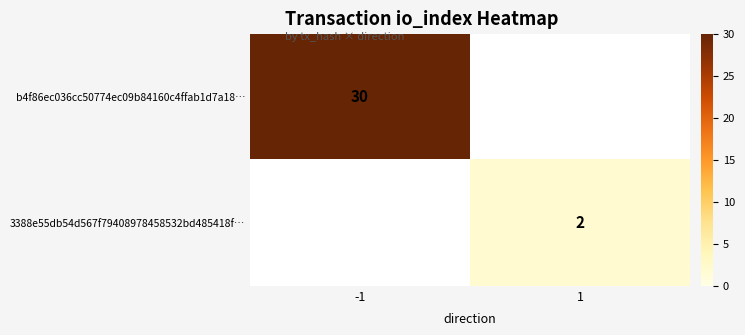

The value of b4f86ec036cc50774ec09b84160c4ffab1d7a18… at -1 is 10. True or false?

False